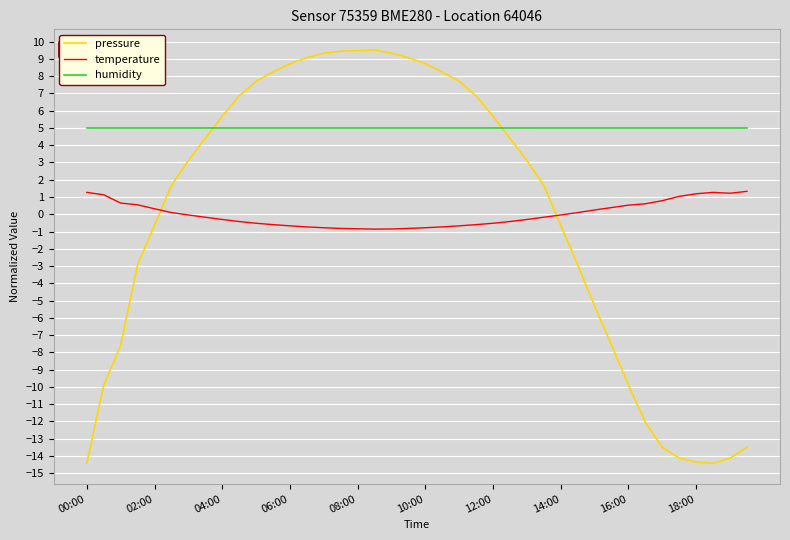

In temperature, how many points are lower than both neighbors (excluding endpoints)?

2